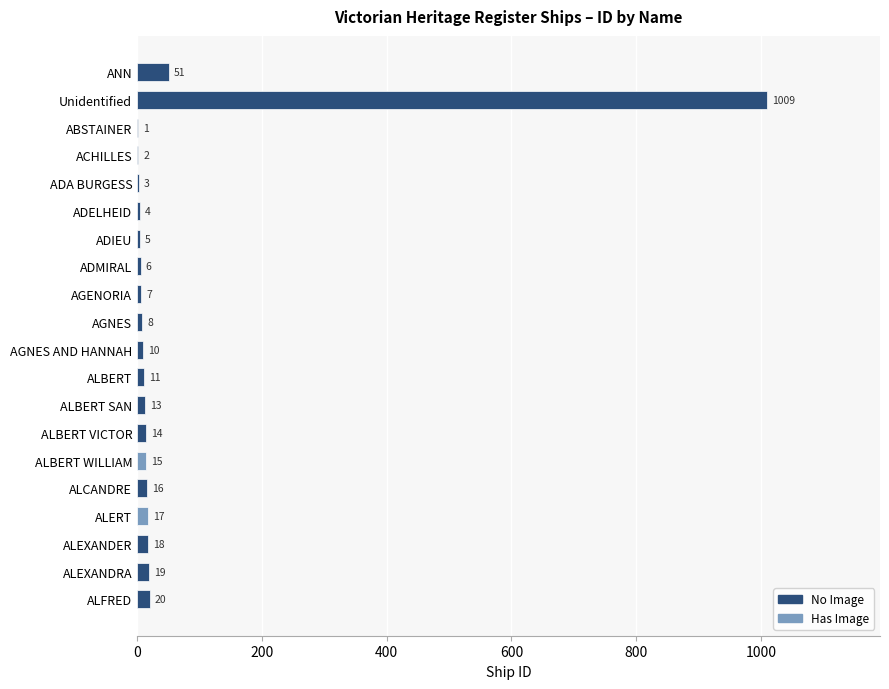

The value at ADELHEID is 4. True or false?

True